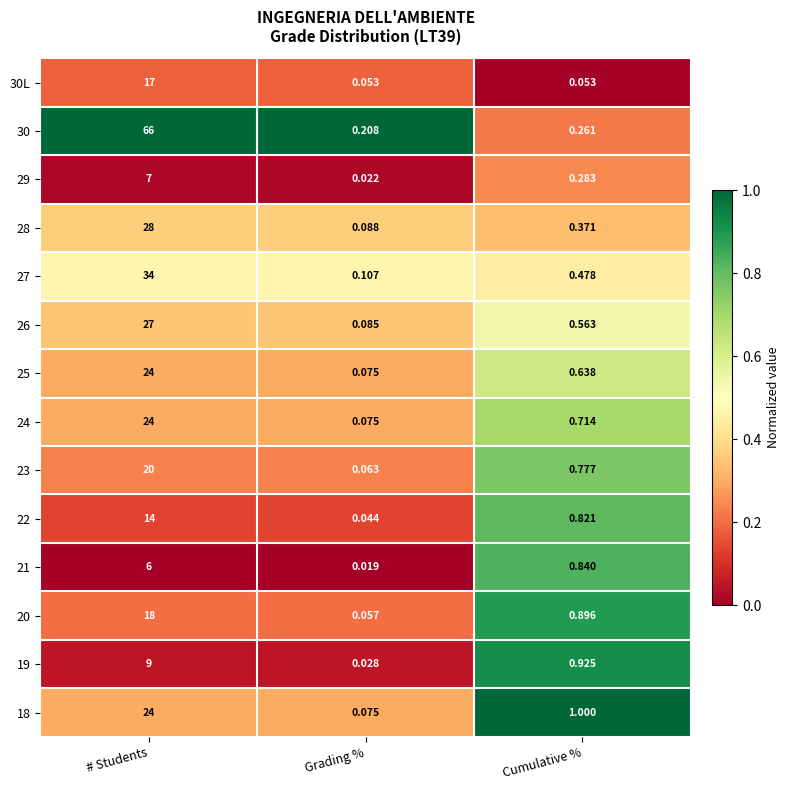

At which label is 29 closest to 3?

Cumulative %